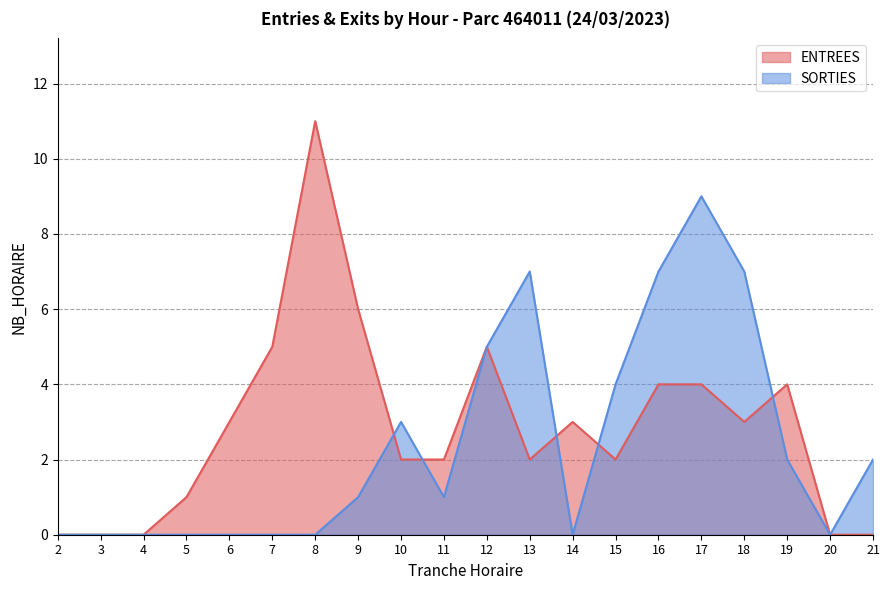

What is the difference between the maximum and minimum values in the SORTIES series?

9